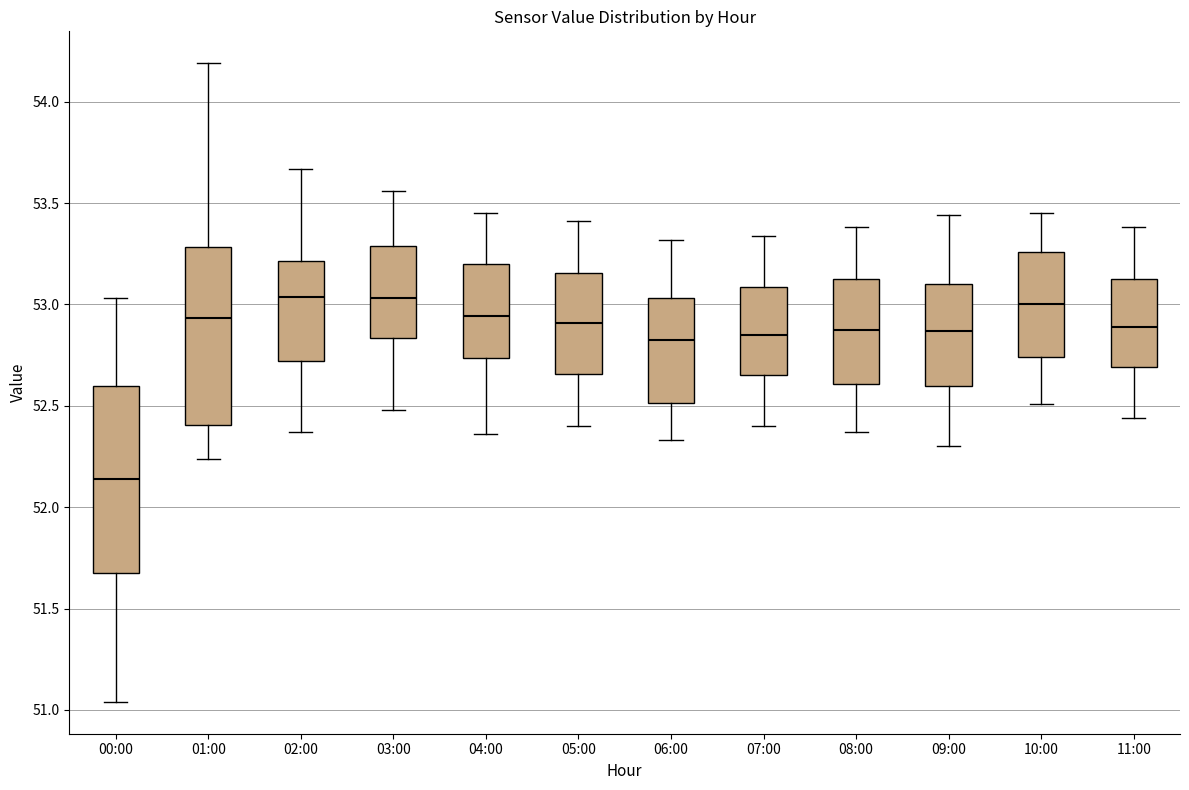

Reading left to right, read every box against the y-axis: the position of its median line, the range the box covers, and the ends of its whiskers. The values are not printed on the chart, so give them approximately, as read against the axis.

00:00: median 52.15, box 51.70 to 52.60, whiskers 51.05 to 53.05
01:00: median 52.95, box 52.40 to 53.30, whiskers 52.25 to 54.20
02:00: median 53.05, box 52.70 to 53.20, whiskers 52.35 to 53.65
03:00: median 53.05, box 52.85 to 53.30, whiskers 52.50 to 53.55
04:00: median 52.95, box 52.75 to 53.20, whiskers 52.35 to 53.45
05:00: median 52.90, box 52.65 to 53.15, whiskers 52.40 to 53.40
06:00: median 52.85, box 52.50 to 53.05, whiskers 52.35 to 53.30
07:00: median 52.85, box 52.65 to 53.10, whiskers 52.40 to 53.35
08:00: median 52.90, box 52.60 to 53.15, whiskers 52.35 to 53.40
09:00: median 52.85, box 52.60 to 53.10, whiskers 52.30 to 53.45
10:00: median 53.00, box 52.75 to 53.25, whiskers 52.50 to 53.45
11:00: median 52.90, box 52.70 to 53.15, whiskers 52.45 to 53.40